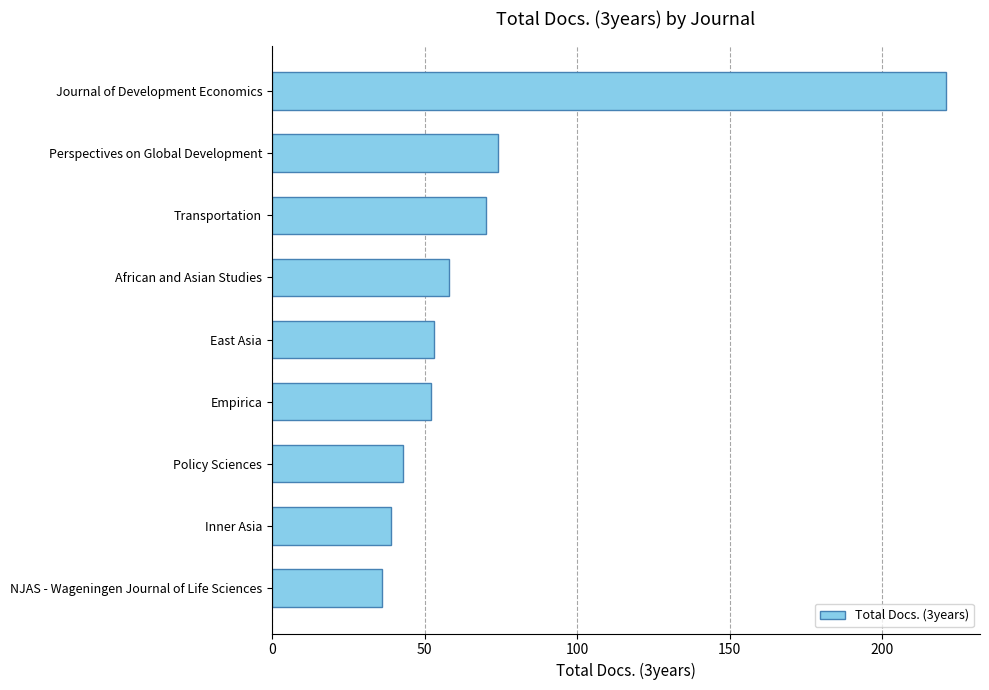

What is the sum of all values?

646